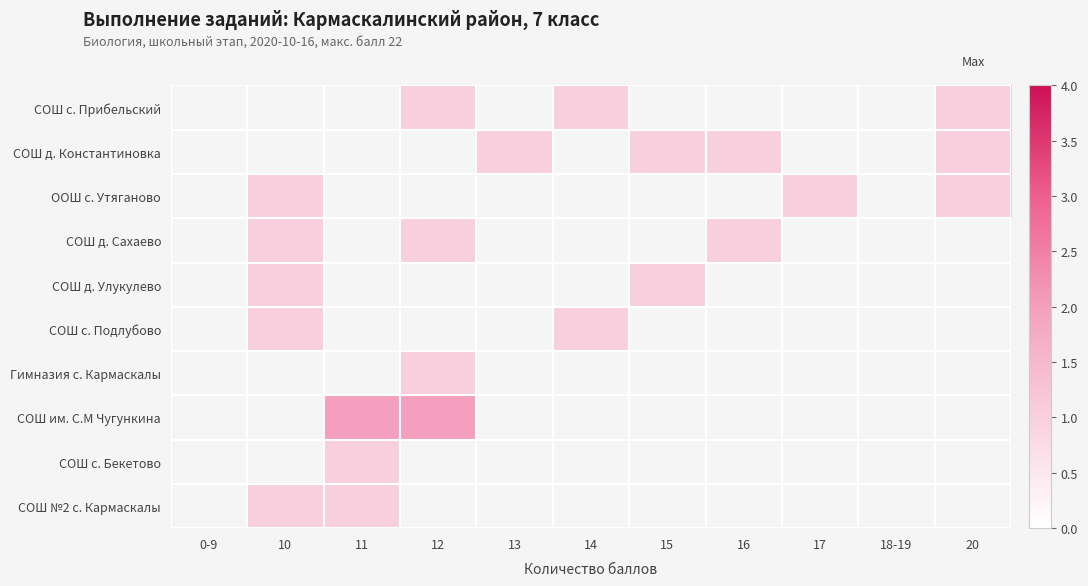

Count the number of data series in this chart.

10